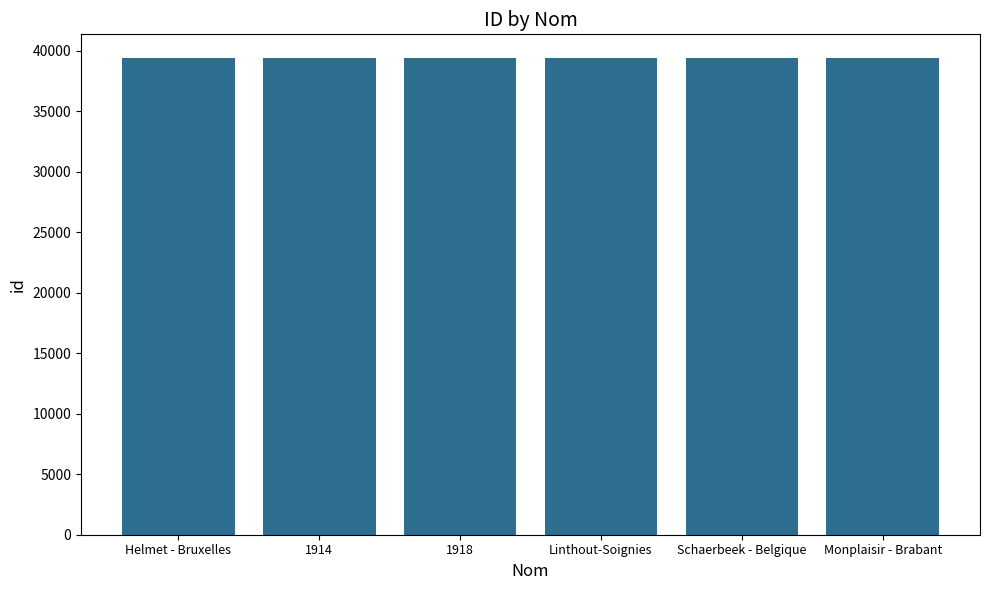

Is it true that the value at Schaerbeek - Belgique is 54612?

False